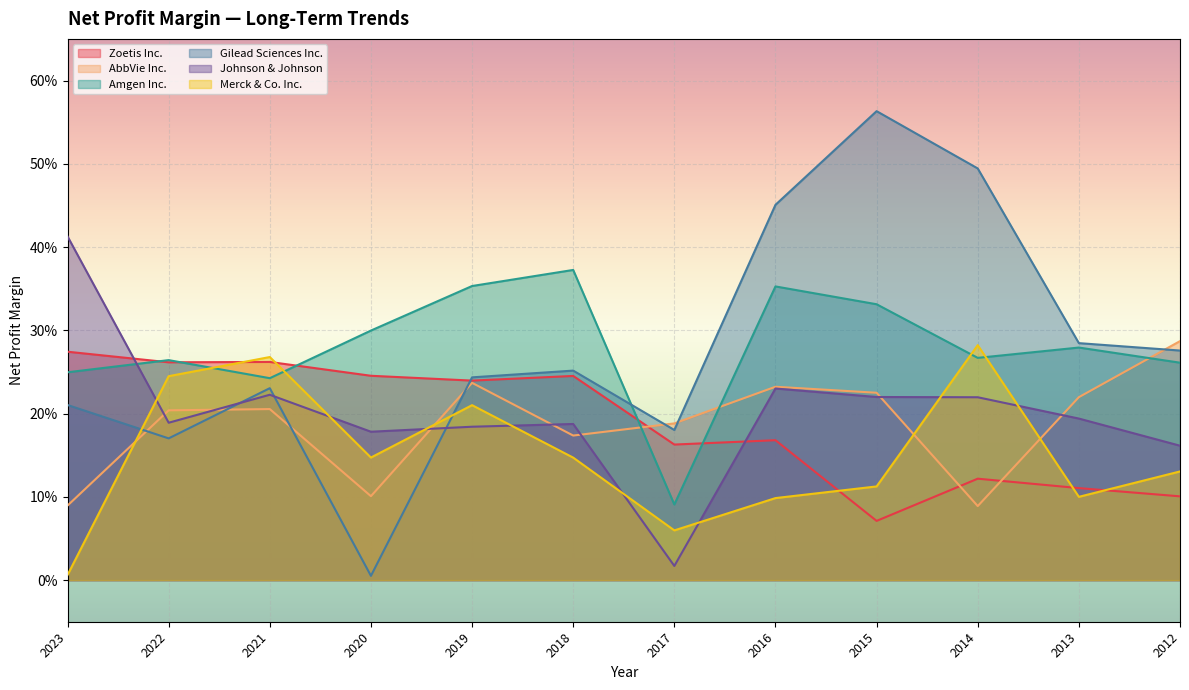

What is the maximum value for Gilead Sciences Inc.?

0.6